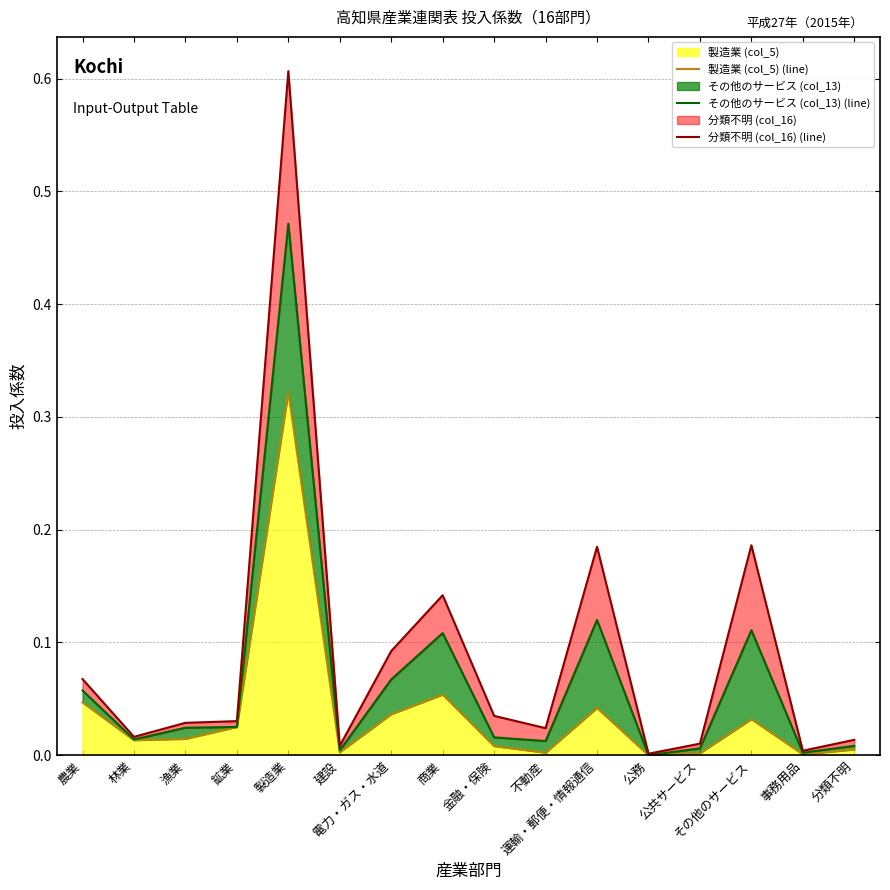

At which category does 製造業 (col_5) (line) reach its first local valley?

林業